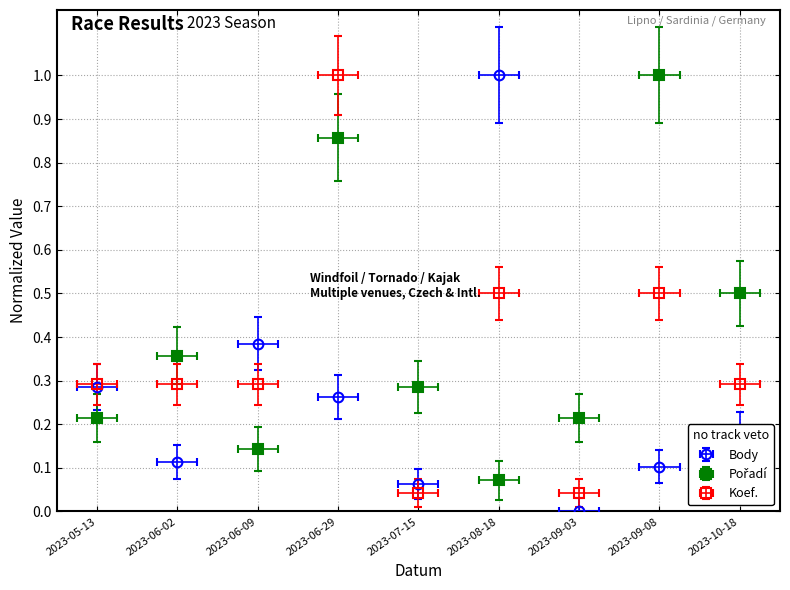

The Koef. series shows 0.1 at 2023-08-18. True or false?

False